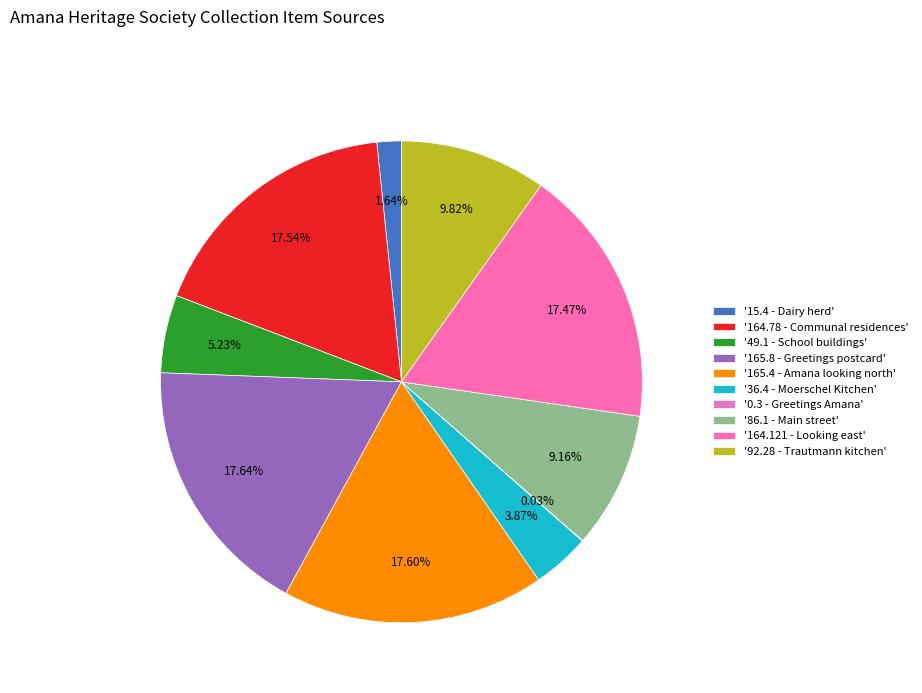

To the nearest percent, what is the difference between the largest and smallest slice percentages?

18%